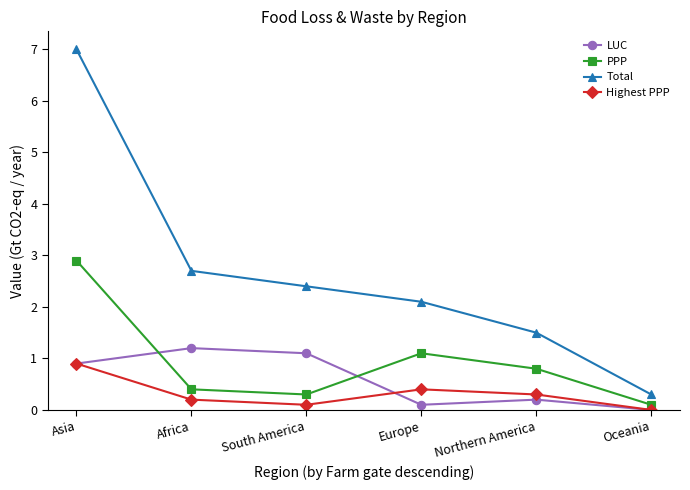

At which label does PPP reach its peak?

Asia